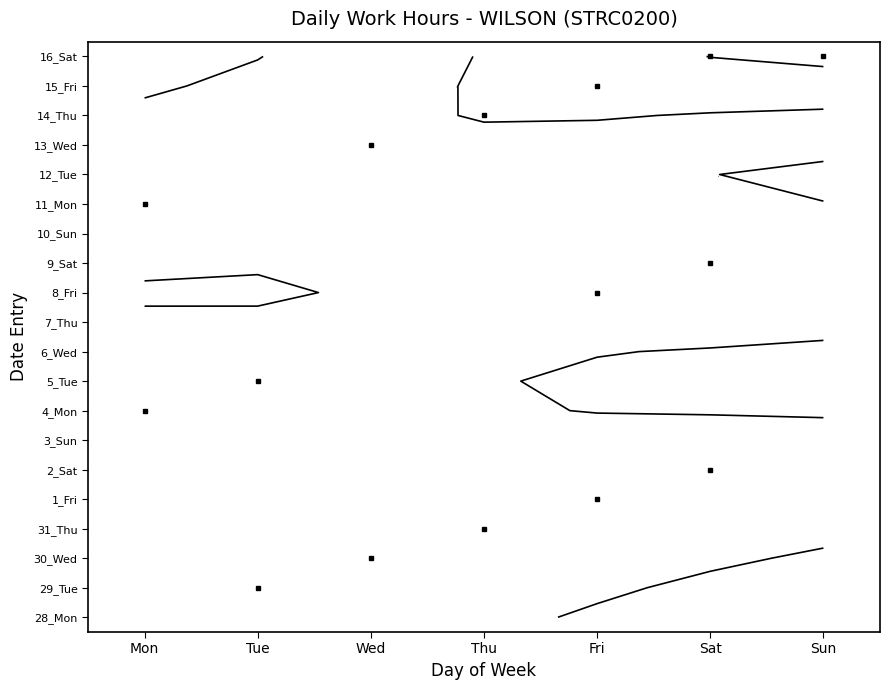

Which series has the largest total across all categories?

16_Sat